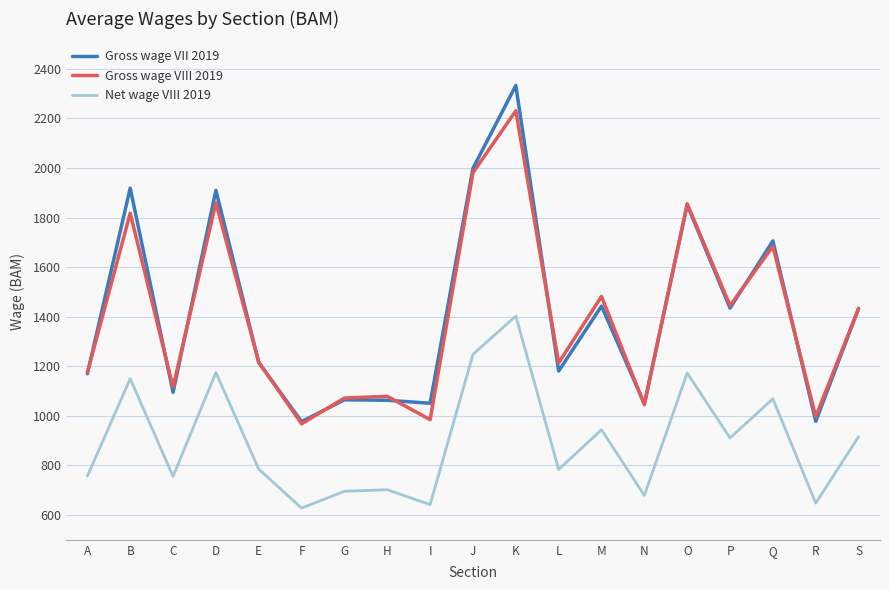

True or false: Gross wage VIII 2019 and Net wage VIII 2019 intersect in this chart.

False